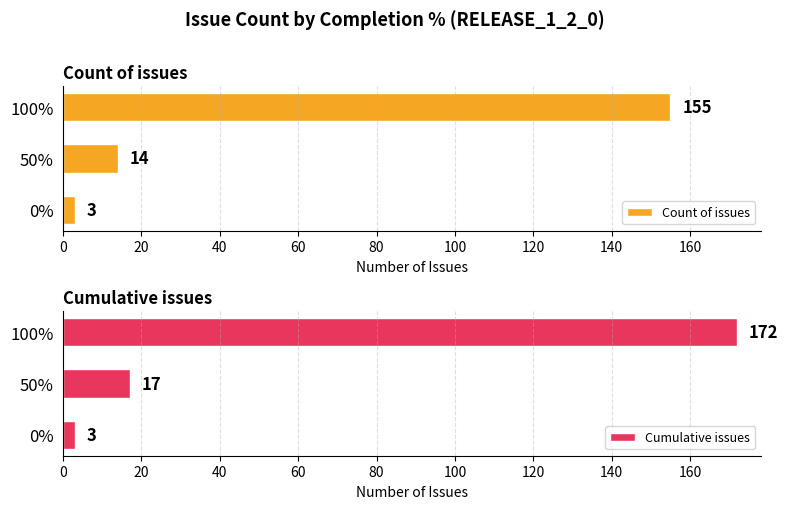

How many groups of bars are there?

3